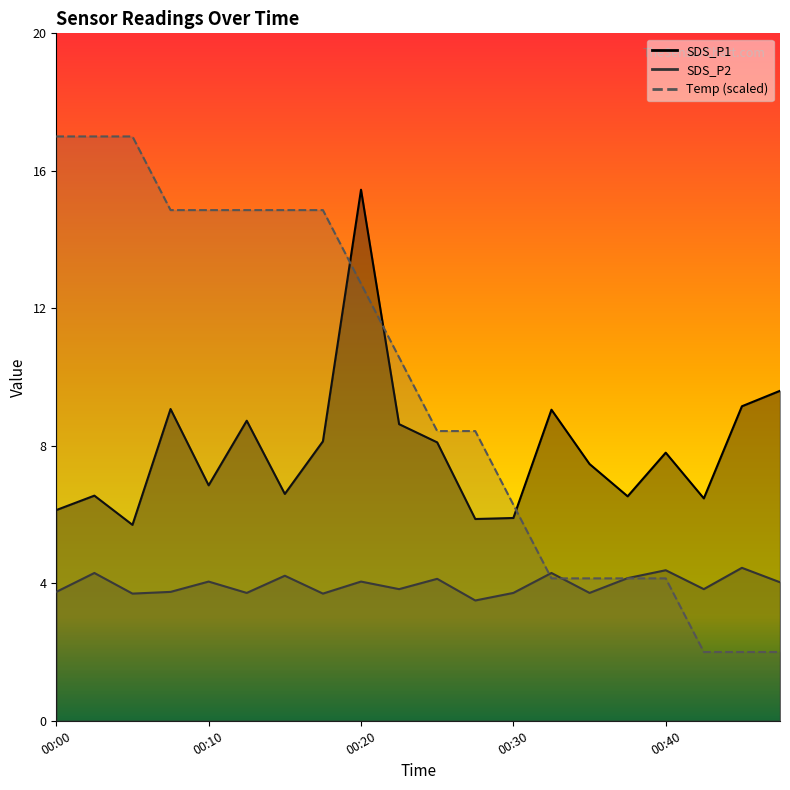

List the series in order of their overall mean, lowest first.

SDS_P2, SDS_P1, Temp